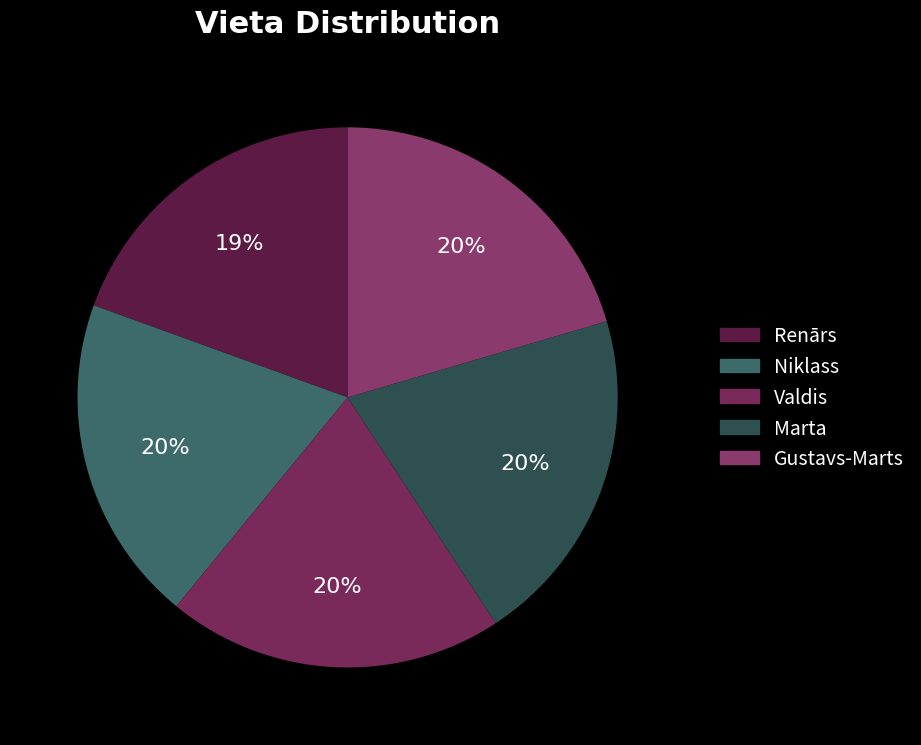

How many segments does this pie chart have?

5